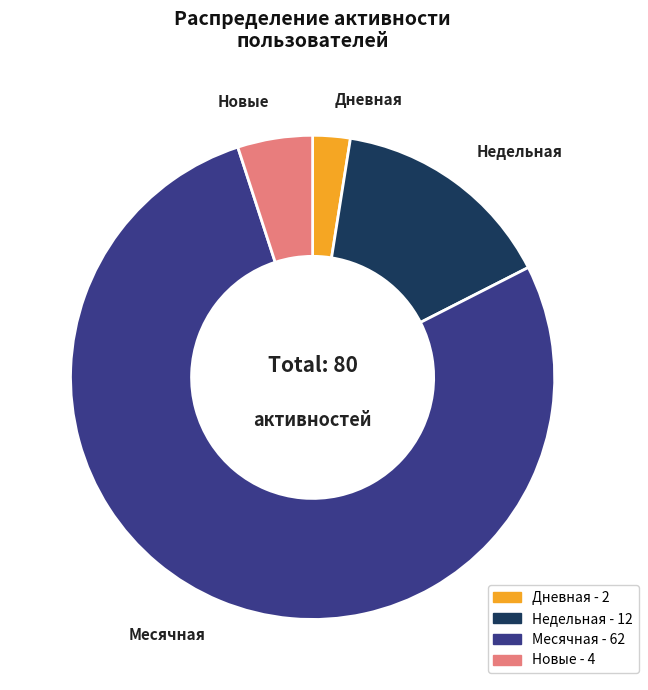

Is there a majority slice in this chart?

Yes